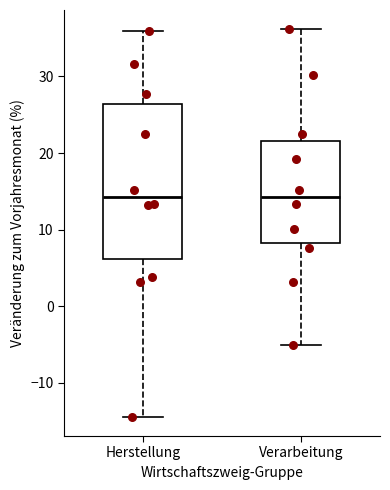

Reading left to right, read every box against the y-axis: the position of its median line, the range the box covers, and the ends of its whiskers. The values are not printed on the chart, so give them approximately, as read against the axis.

Herstellung: median 14, box 6 to 26, whiskers -14 to 36
Verarbeitung: median 14, box 8 to 22, whiskers -5 to 36